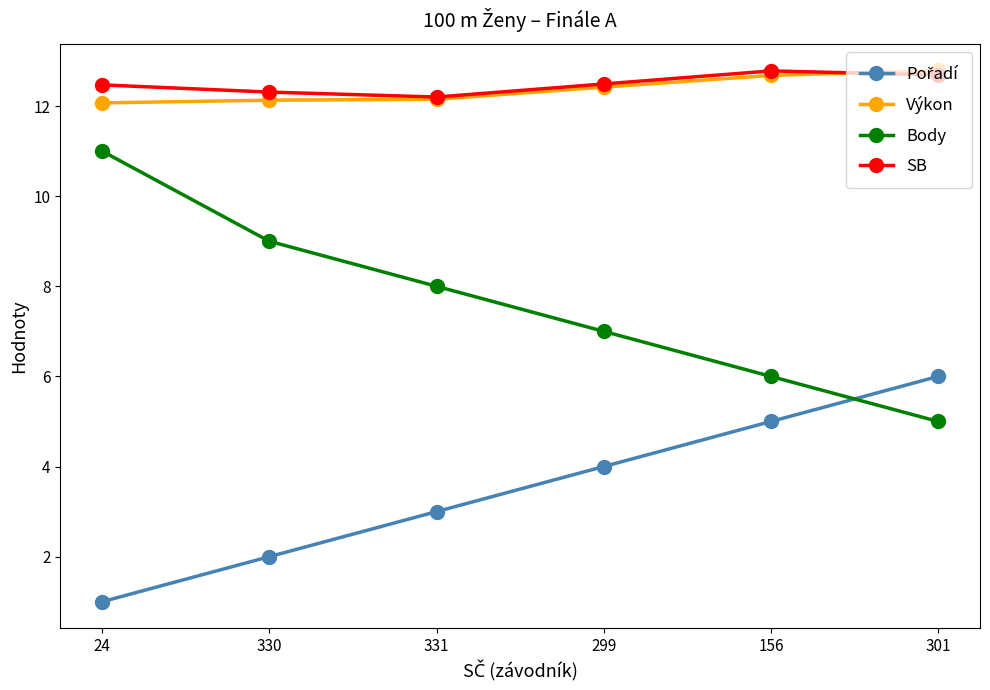

What is the maximum value for SB?

12.8